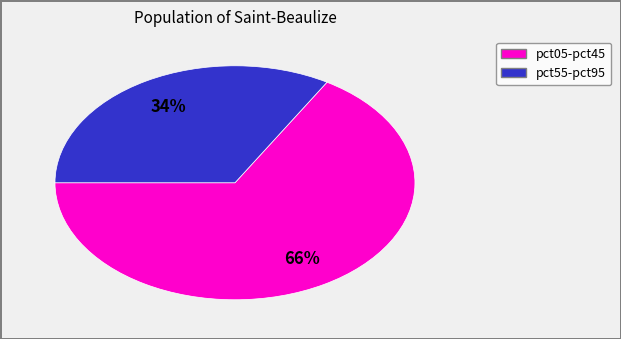

How many segments does this pie chart have?

2